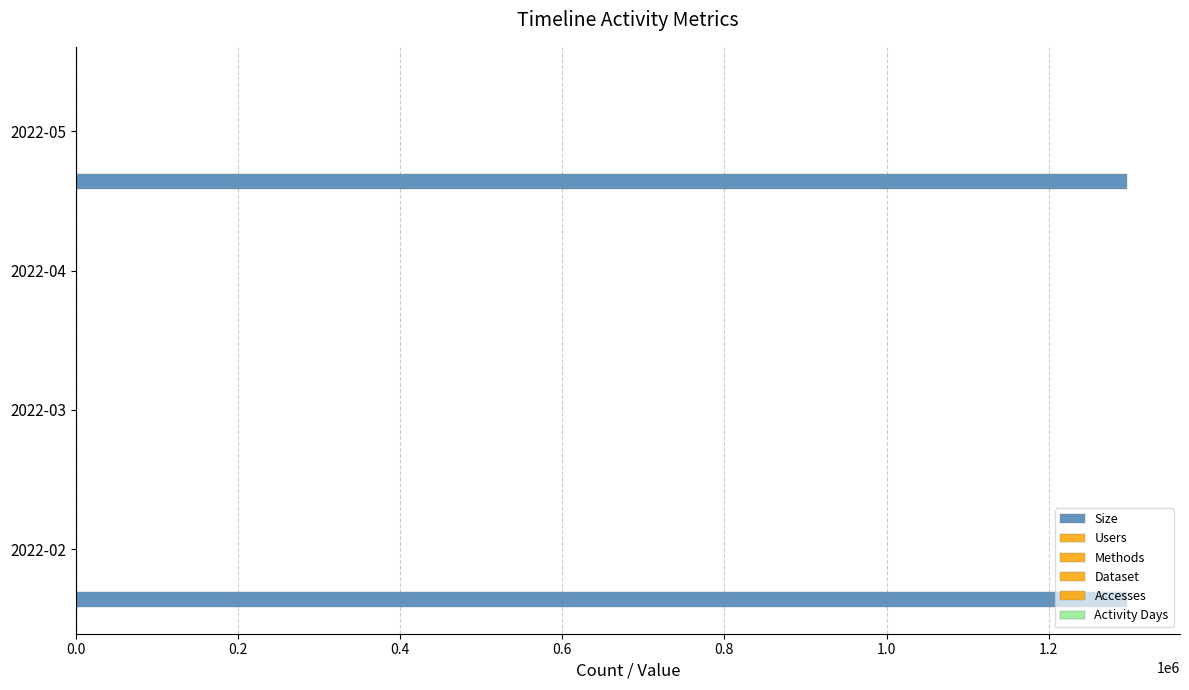

List the series in order of their peak value, lowest first.

Users, Methods, Dataset, Accesses, Activity Days, Size